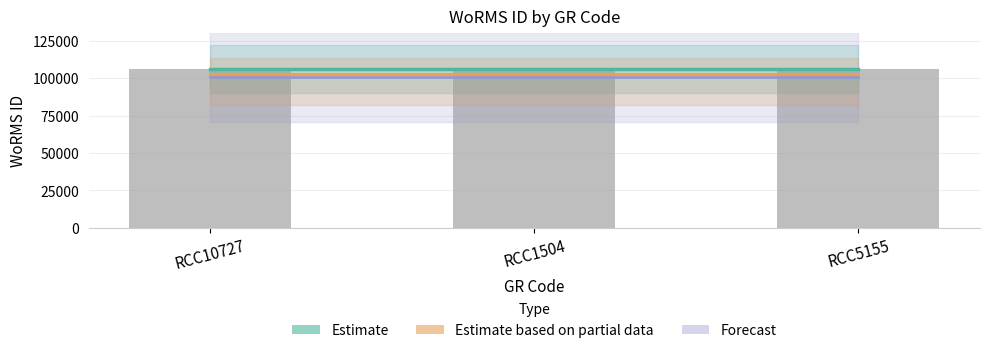

List the series in order of their peak value, lowest first.

Forecast, Estimate based on partial data, Estimate, WoRMS ID